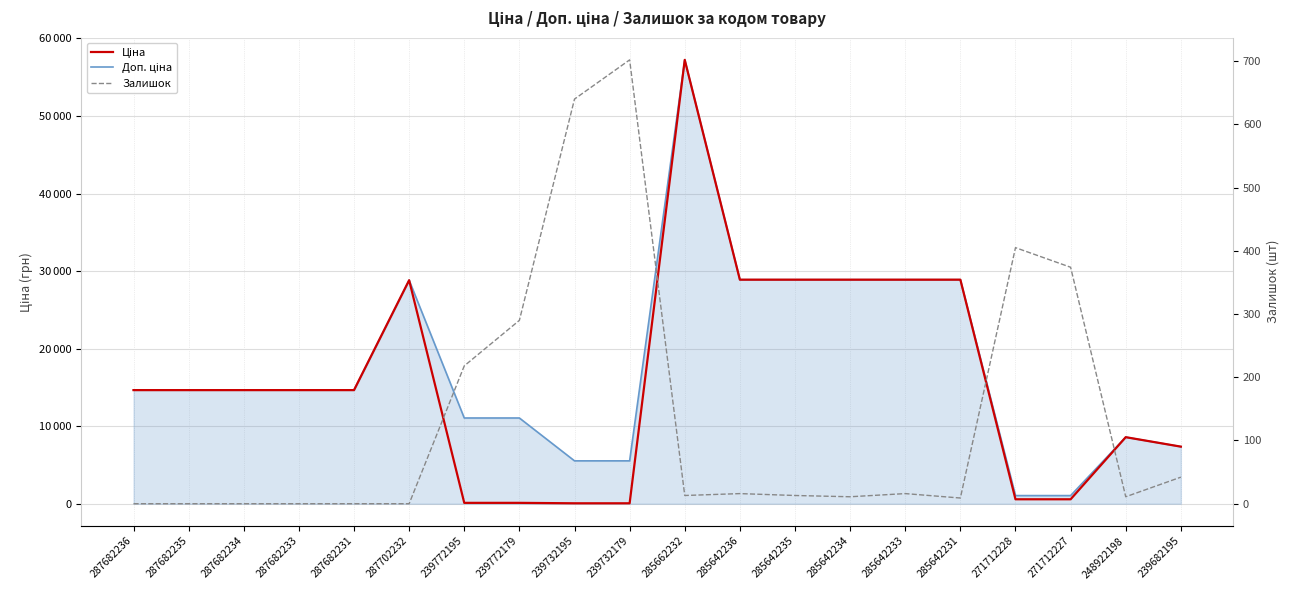

Which category has the lowest value in the Доп. ціна series?

271712228